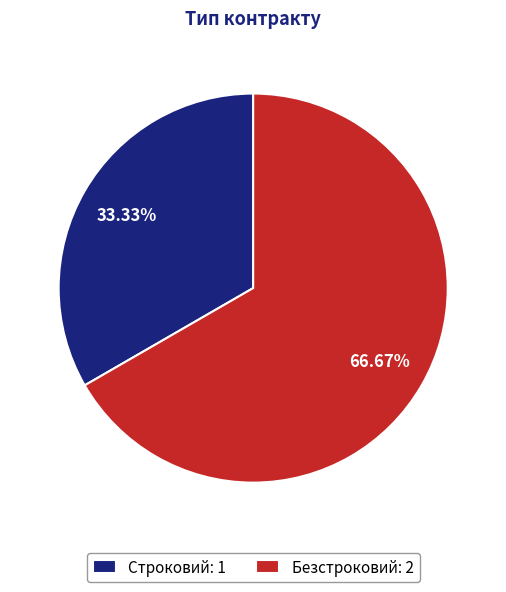

To the nearest percent, what is the difference between the largest and smallest slice percentages?

33%